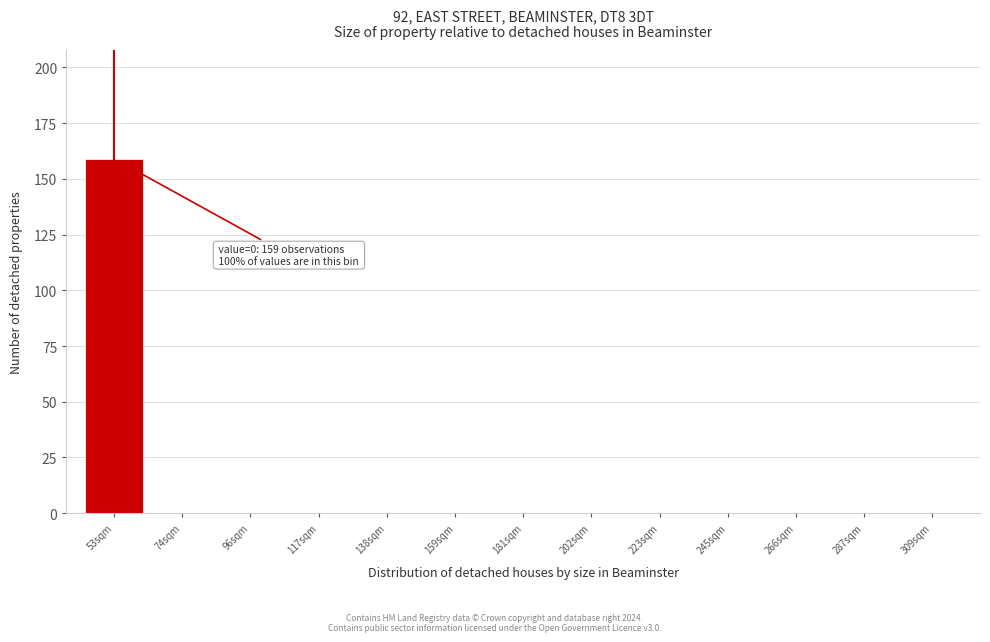

Reading left to right, list all the values displayed in this chart.

53sqm=159	74sqm=0	96sqm=0	117sqm=0	138sqm=0	159sqm=0	181sqm=0	202sqm=0	223sqm=0	245sqm=0	266sqm=0	287sqm=0	309sqm=0